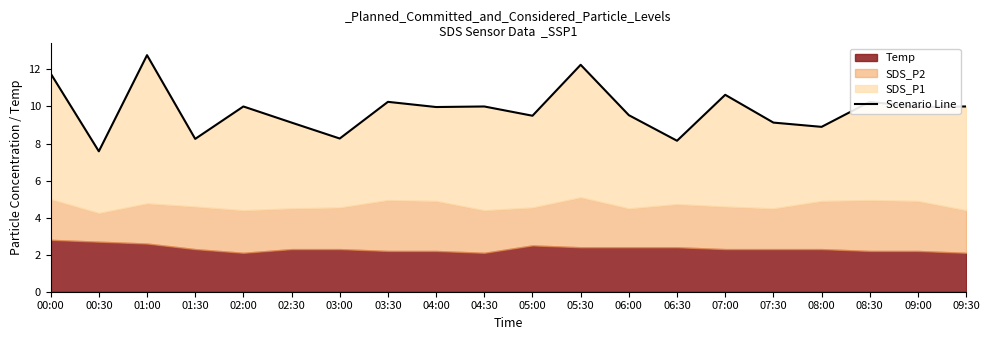

True or false: the data has more than 0 interior local peaks.

True